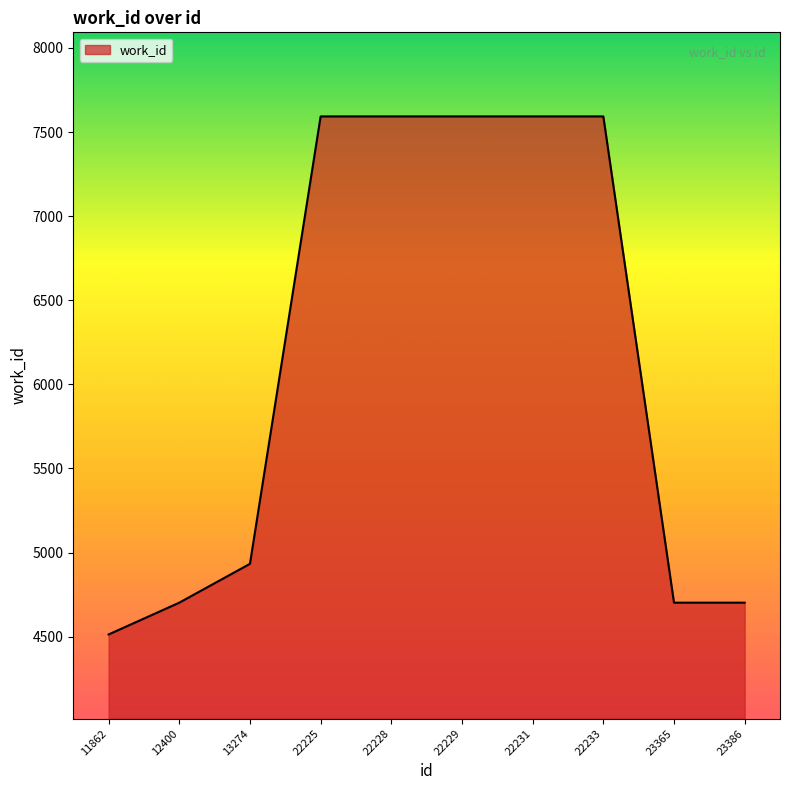

At which category does the chart reach its minimum across all series?

11862